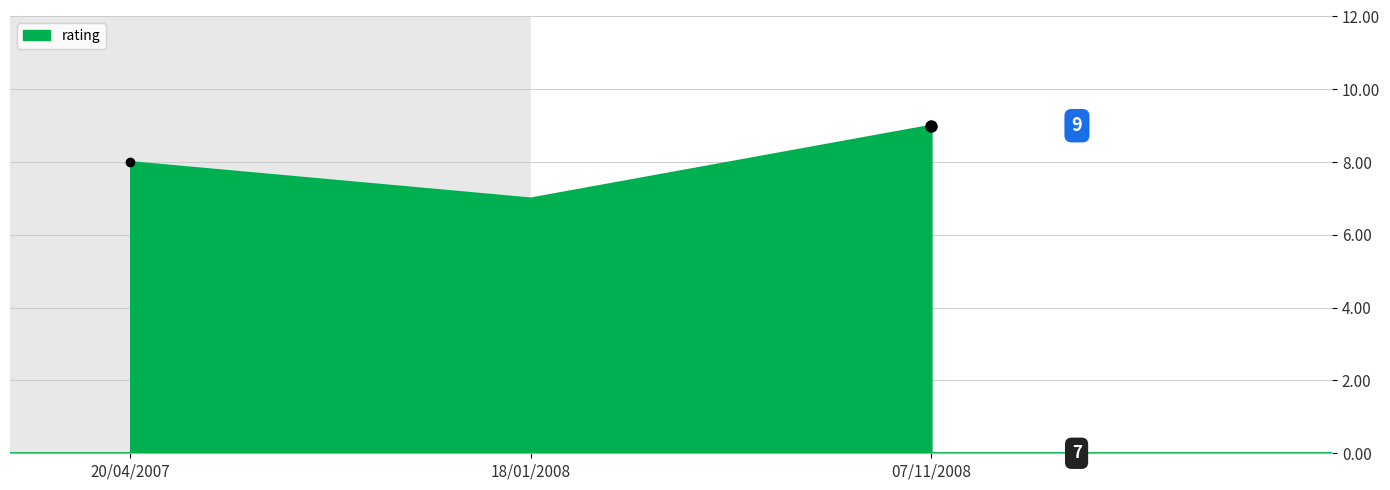

Approximately how many times larger is the value at 07/11/2008 compared to 18/01/2008?

1.3